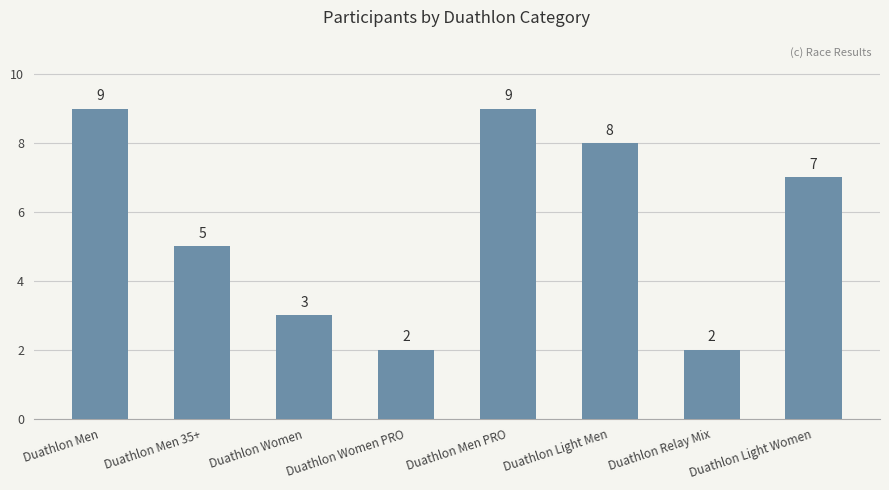

What is the label of the 7th bar from the left?

Duathlon Relay Mix